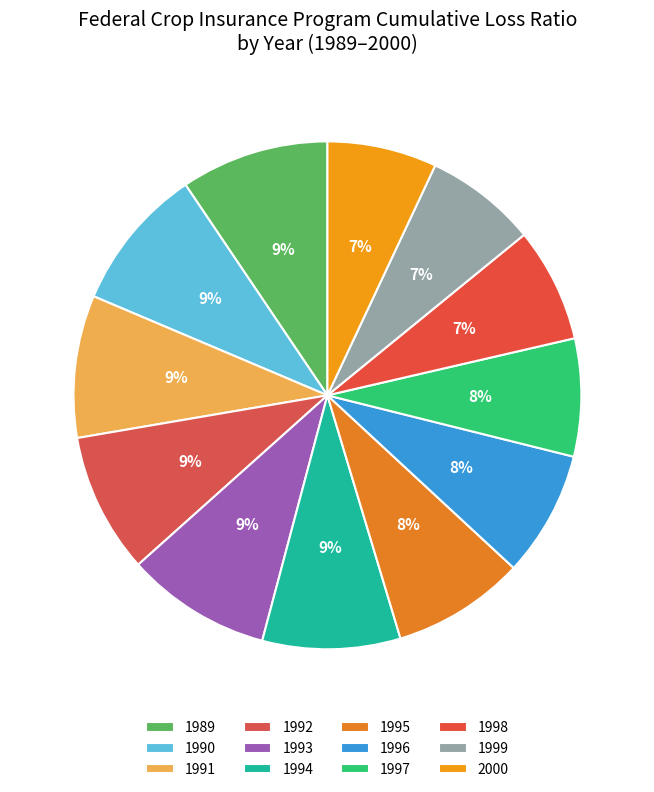

Count the number of slices in the pie.

12